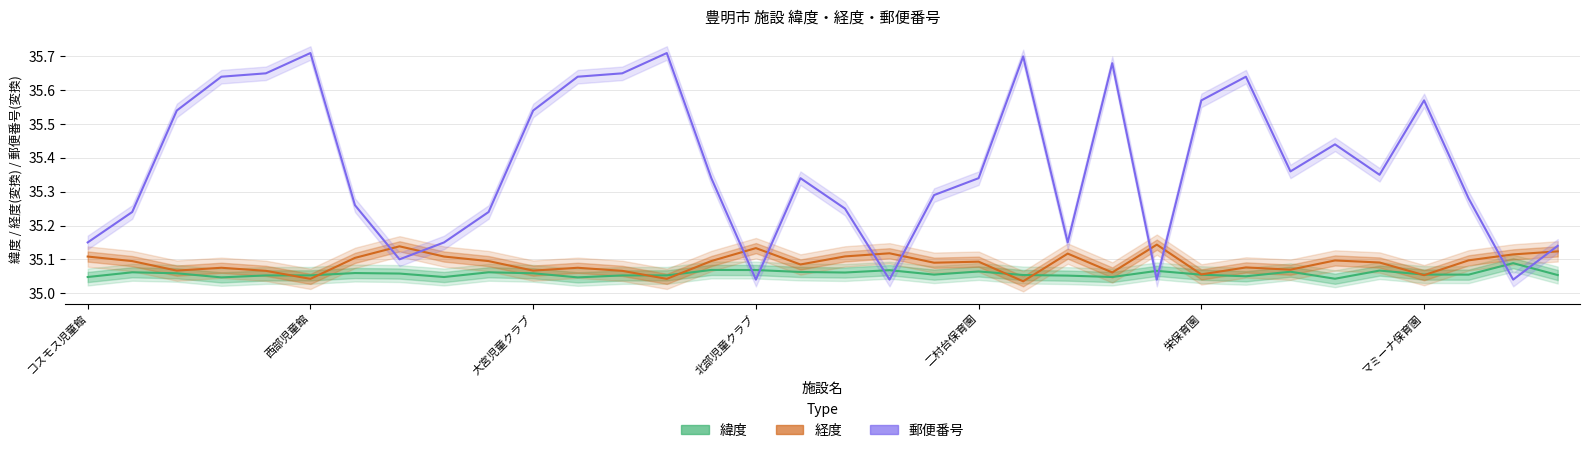

Reading left to right, transcribe all the data shown in this chart.

緯度: 35.0	35.1	35.1	35.0	35.1	35.1	35.1	35.1	35.0	35.1	35.1	35.0	35.1	35.1	35.1	35.1	35.1	35.1	35.1	35.1	35.1	35.1	35.1	35.0	35.1	35.1	35.0	35.1	35.0	35.1	35.1	35.1	35.1	35.1
経度: 35.1	35.1	35.1	35.1	35.1	35.0	35.1	35.1	35.1	35.1	35.1	35.1	35.1	35.0	35.1	35.1	35.1	35.1	35.1	35.1	35.1	35.0	35.1	35.1	35.1	35.1	35.1	35.1	35.1	35.1	35.1	35.1	35.1	35.1
郵便番号: 35.1	35.2	35.5	35.6	35.6	35.7	35.3	35.1	35.1	35.2	35.5	35.6	35.6	35.7	35.3	35.0	35.3	35.2	35.0	35.3	35.3	35.7	35.1	35.7	35.0	35.6	35.6	35.4	35.4	35.4	35.6	35.3	35.0	35.1